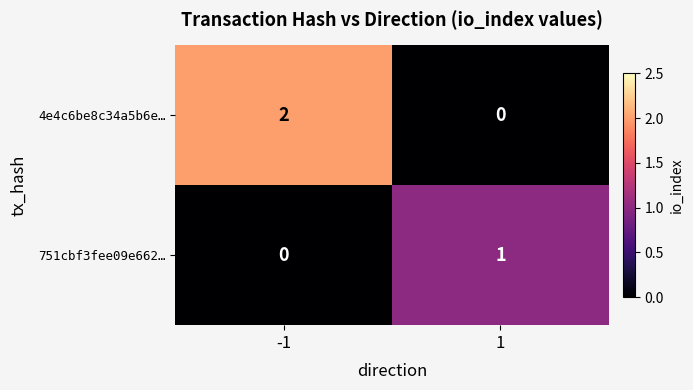

What is the difference between the highest and lowest values at 1?

1